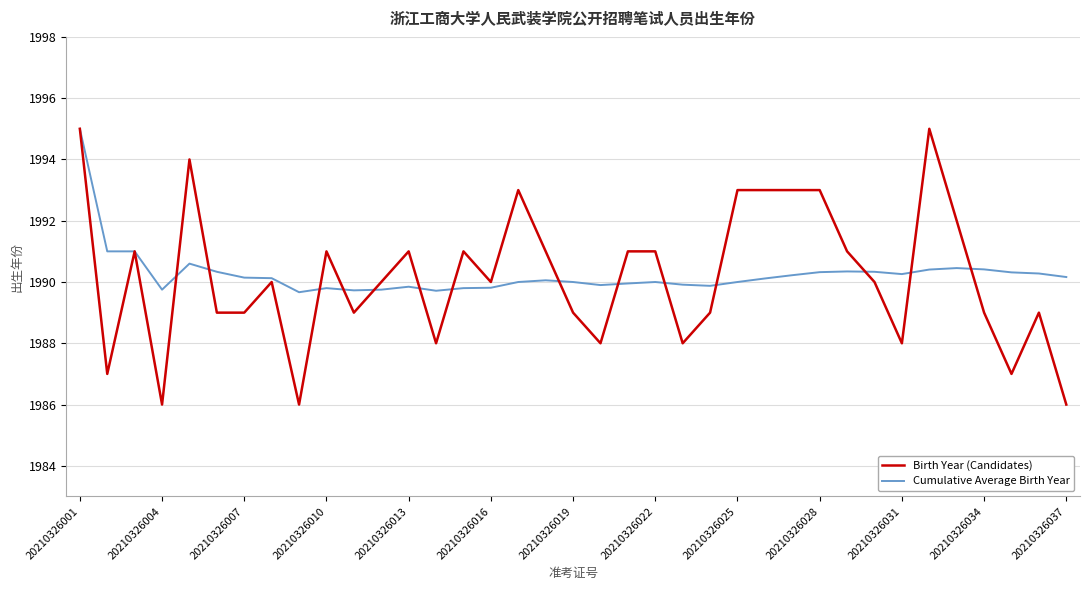

What is the average value of the Birth Year (Candidates) series?

1990.2